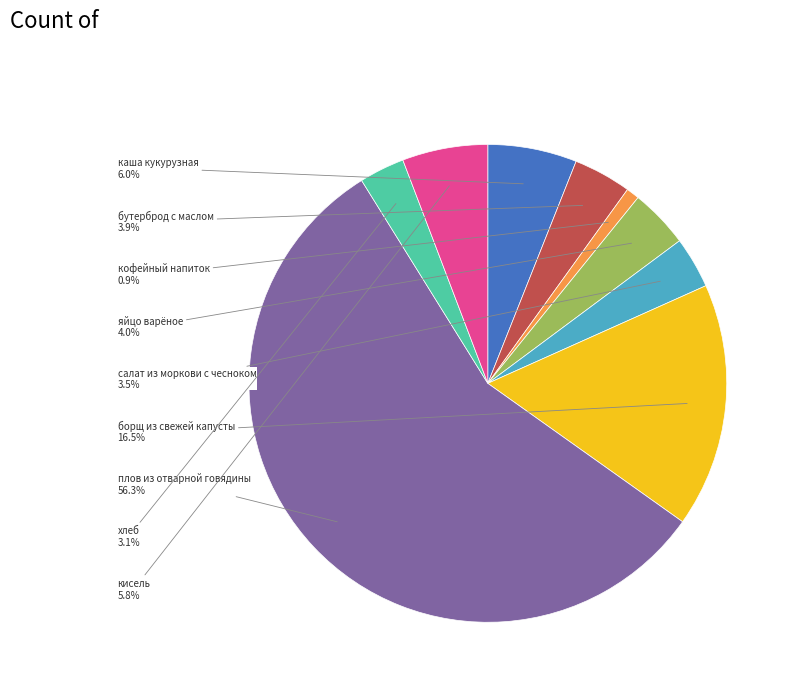

Is there a majority slice in this chart?

Yes